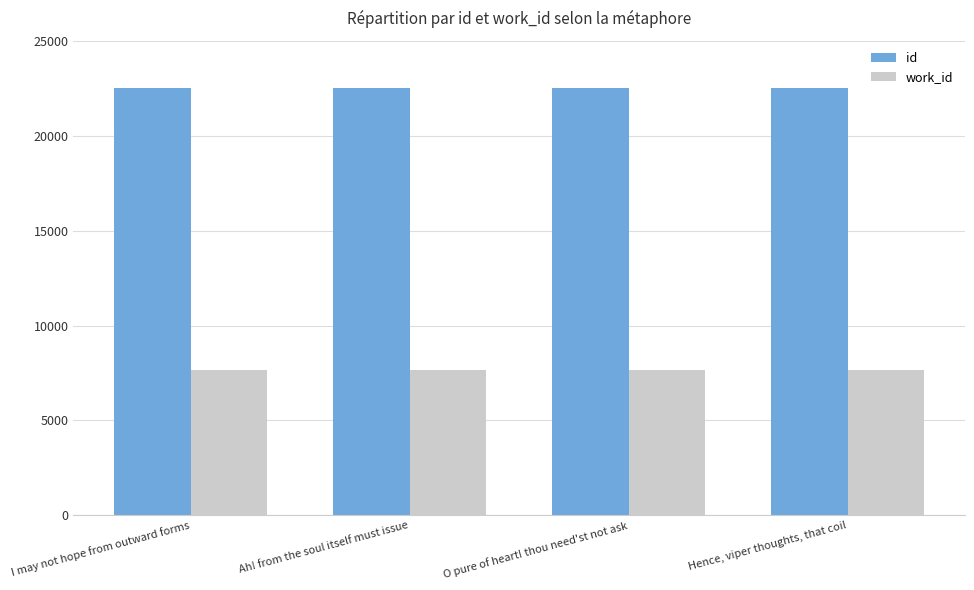

What value does the work_id series have at I may not hope from outward forms?

7639